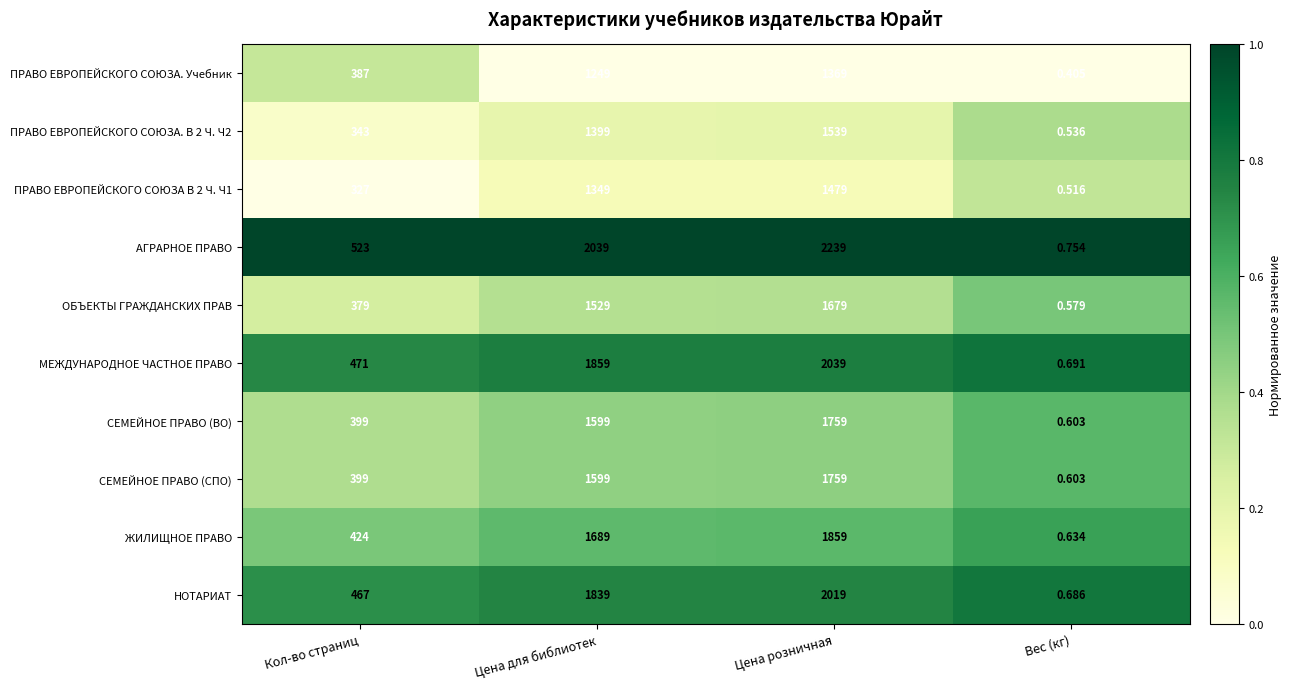

Which series changed the most between Цена розничная and Вес (кг)?

АГРАРНОЕ ПРАВО